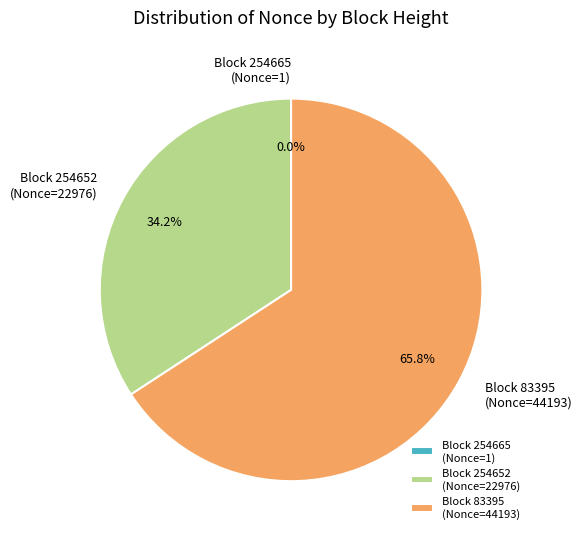

What percentage is NOT represented by Block 254652 (Nonce=22976)?

65.8%